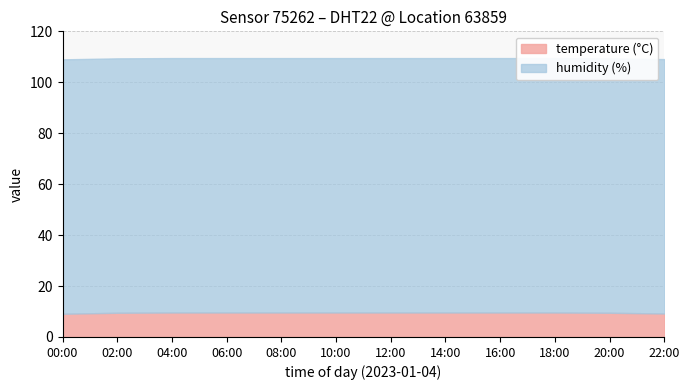

True or false: humidity has a value of 164.7 at 16:00.

False